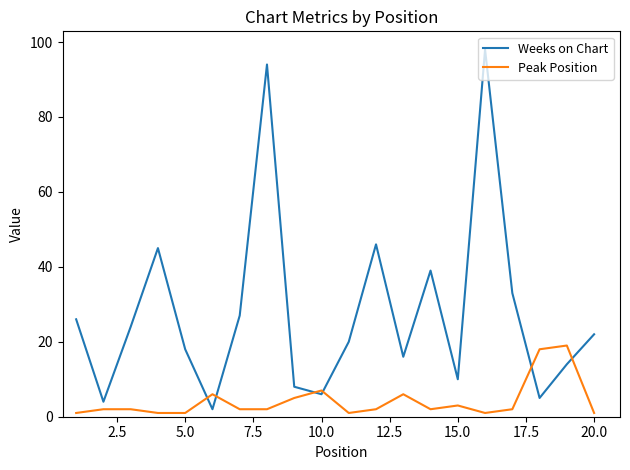

Rank the series by their maximum value, from lowest to highest.

Peak Position, Weeks on Chart